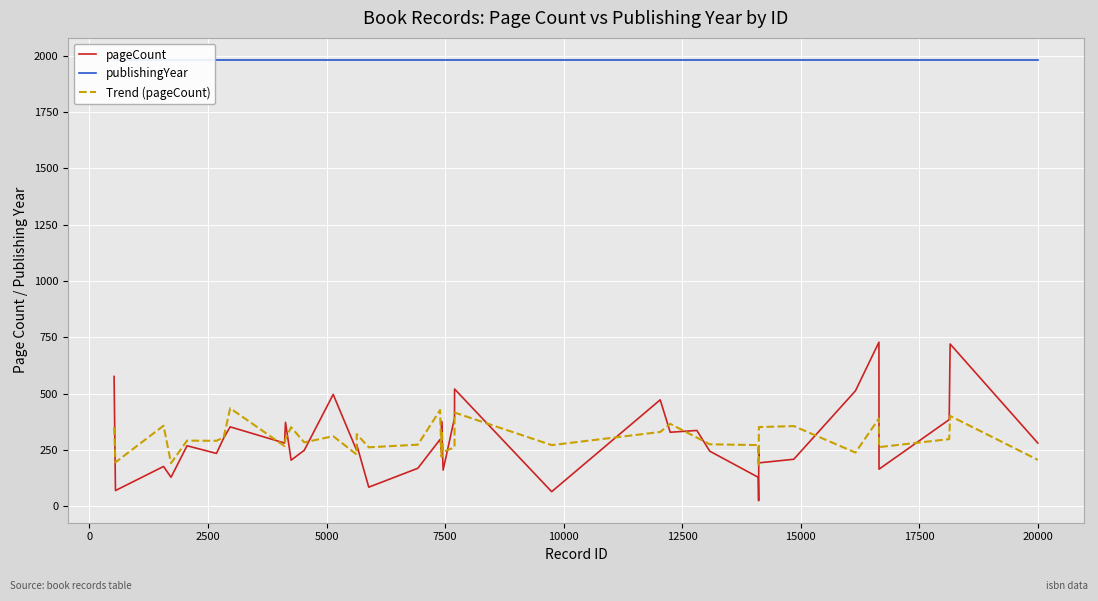

Rank the series by their maximum value, from highest to lowest.

publishingYear, pageCount, Trend (pageCount)